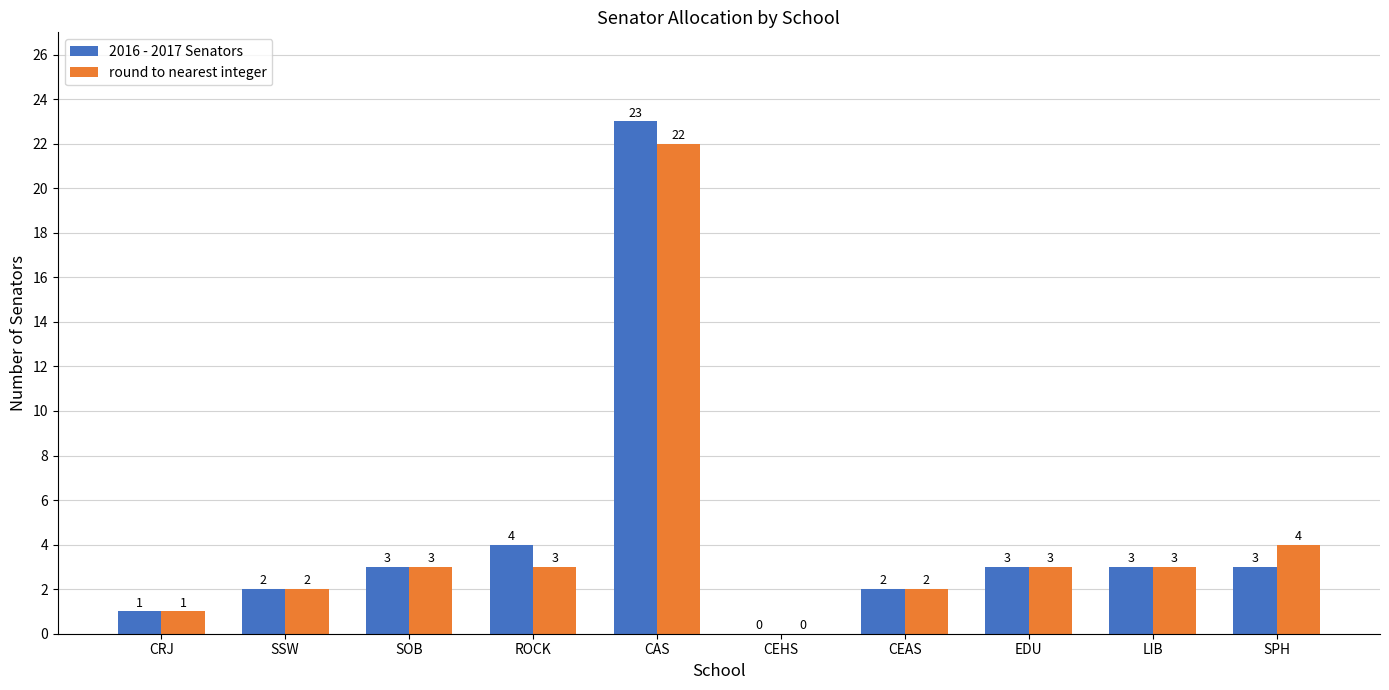

Which series changed the most between CAS and SPH?

2016 - 2017 Senators